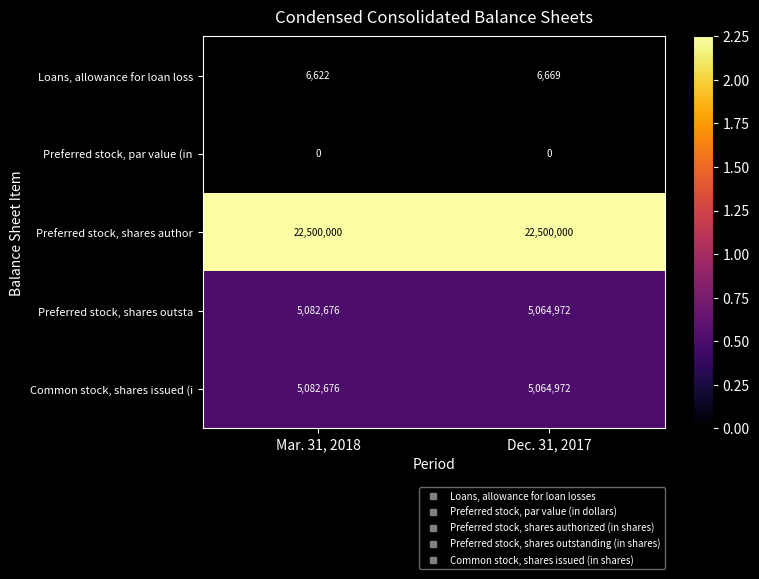

True or false: Loans, allowance for loan loss has a value of 2536 at Mar. 31, 2018.

False